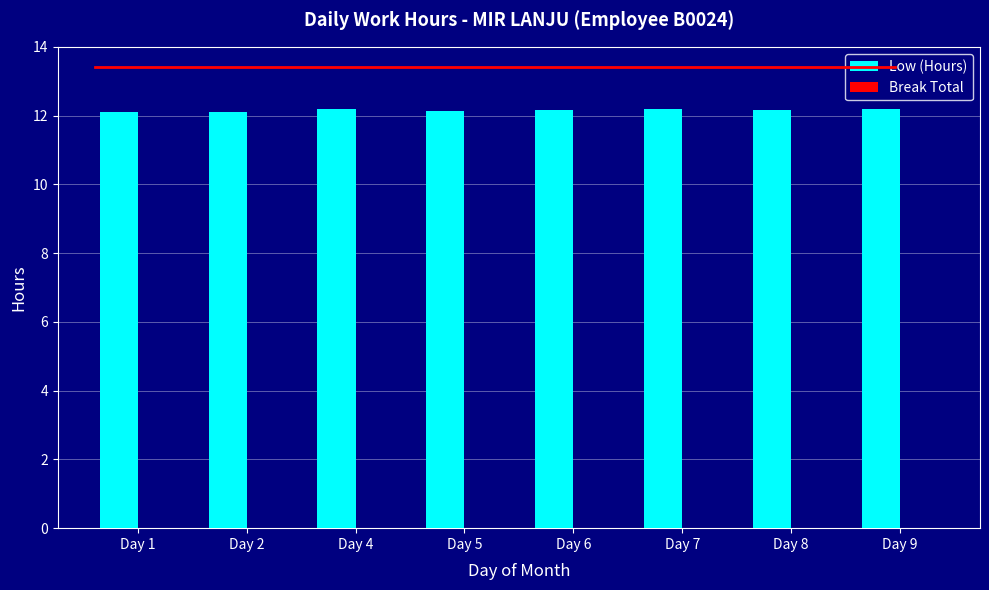

The value at Day 4 is 3.2. True or false?

False